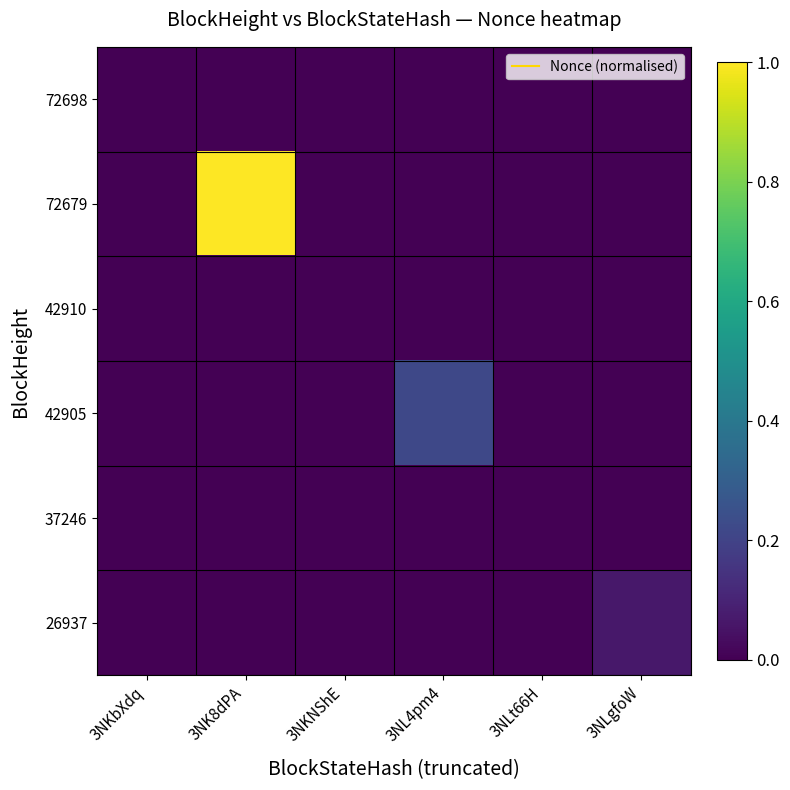

Which series has the largest range (max minus min)?

72679